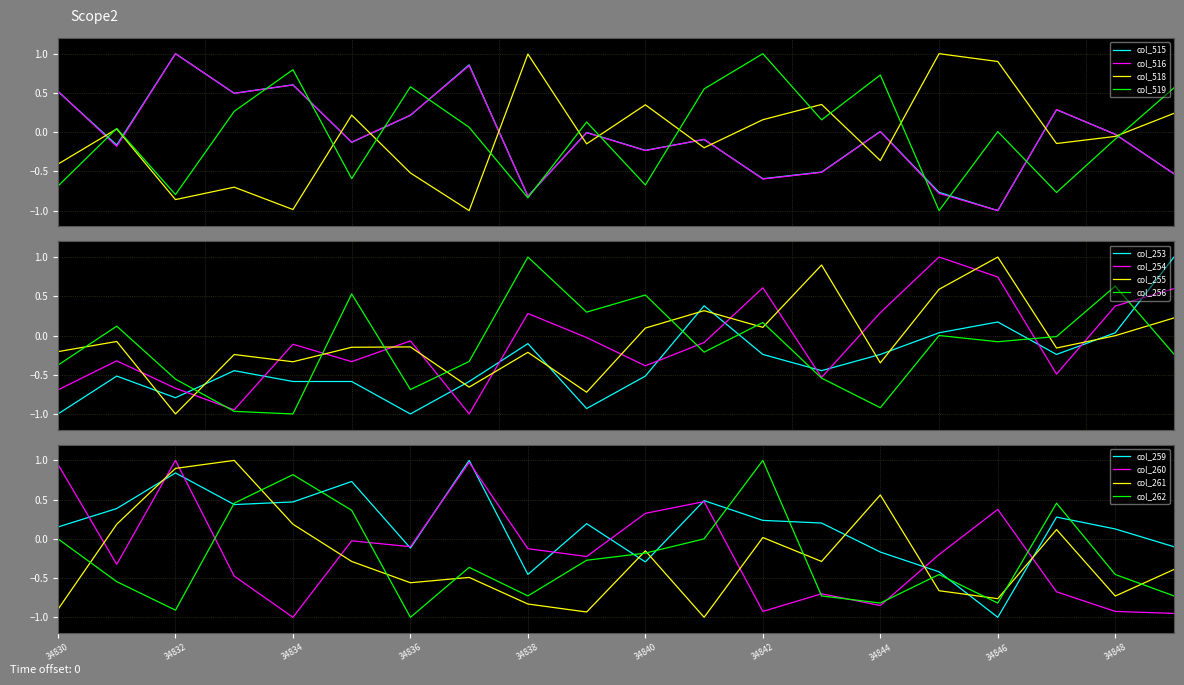

At which label does col_515 reach its peak?

34832